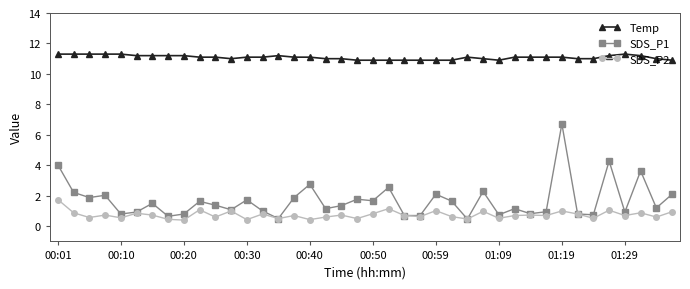

True or false: Temp and SDS_P2 intersect in this chart.

False